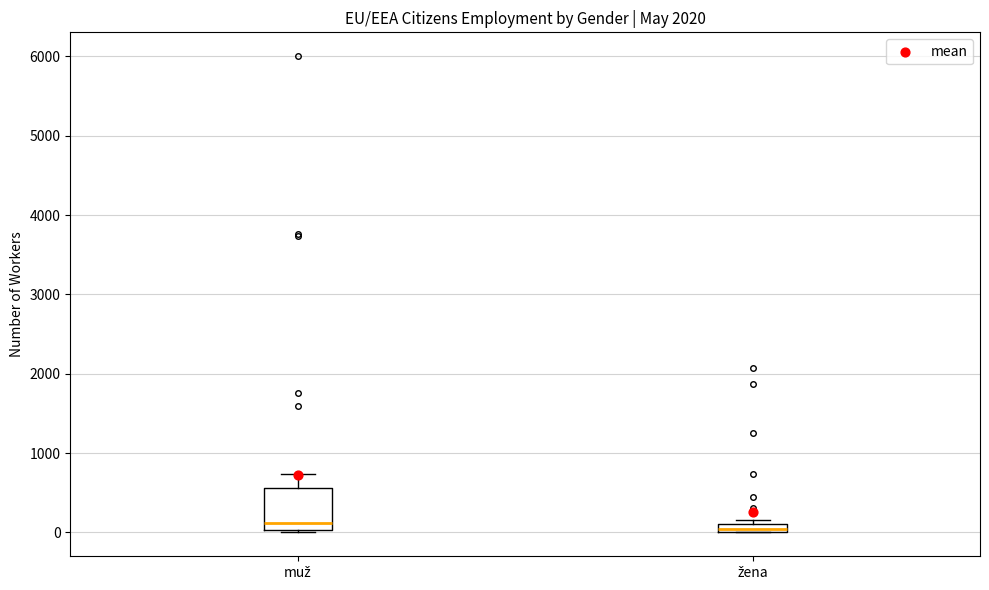

Which box is the tallest, from its lower edge to its upper edge?

muž